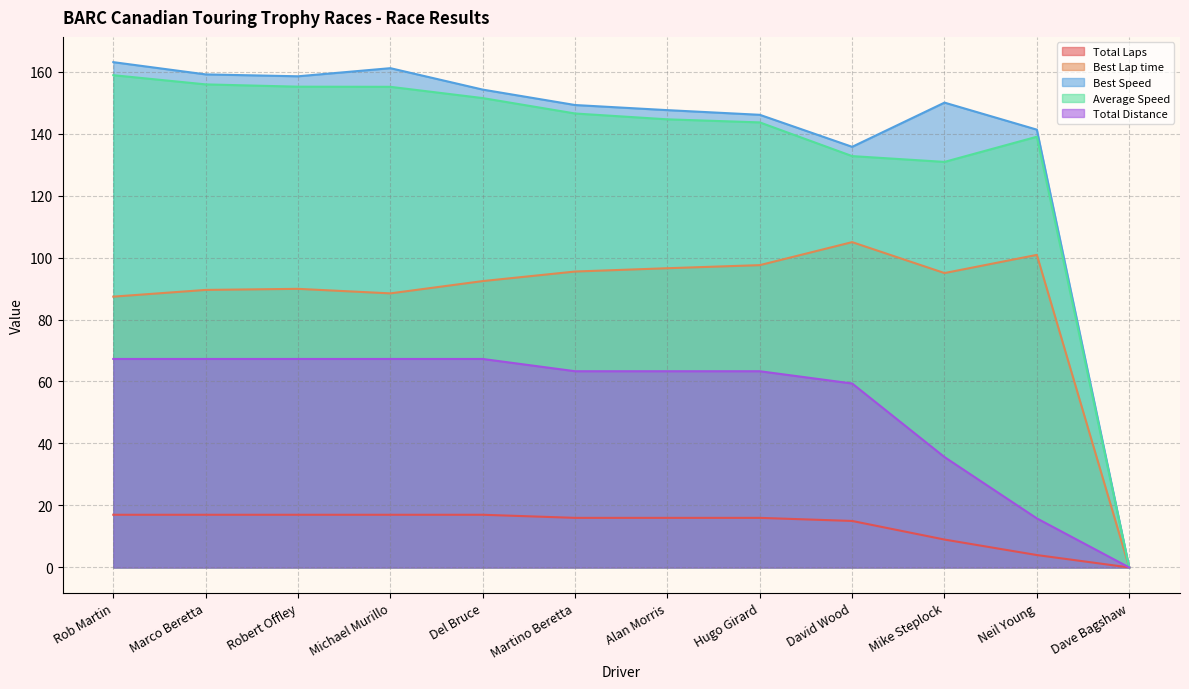

What is the value of the Total Distance point at the 11th from the left?

15.8